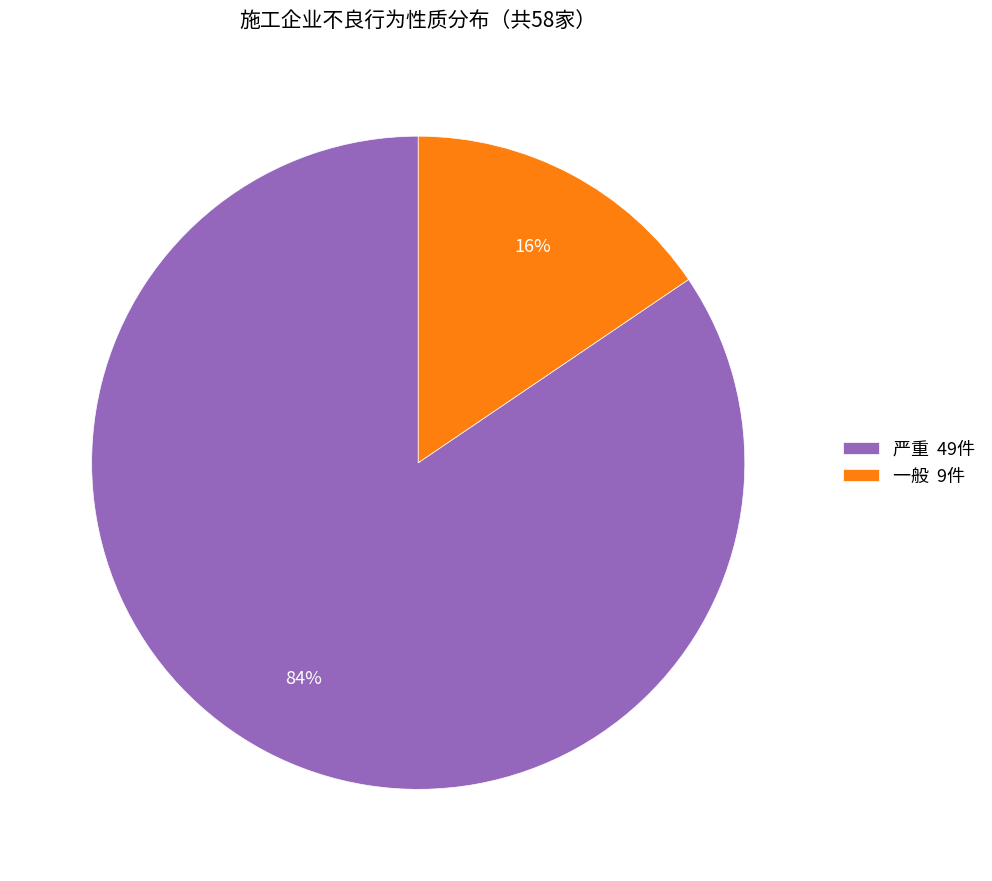

To the nearest percent, what is the average slice percentage?

50%